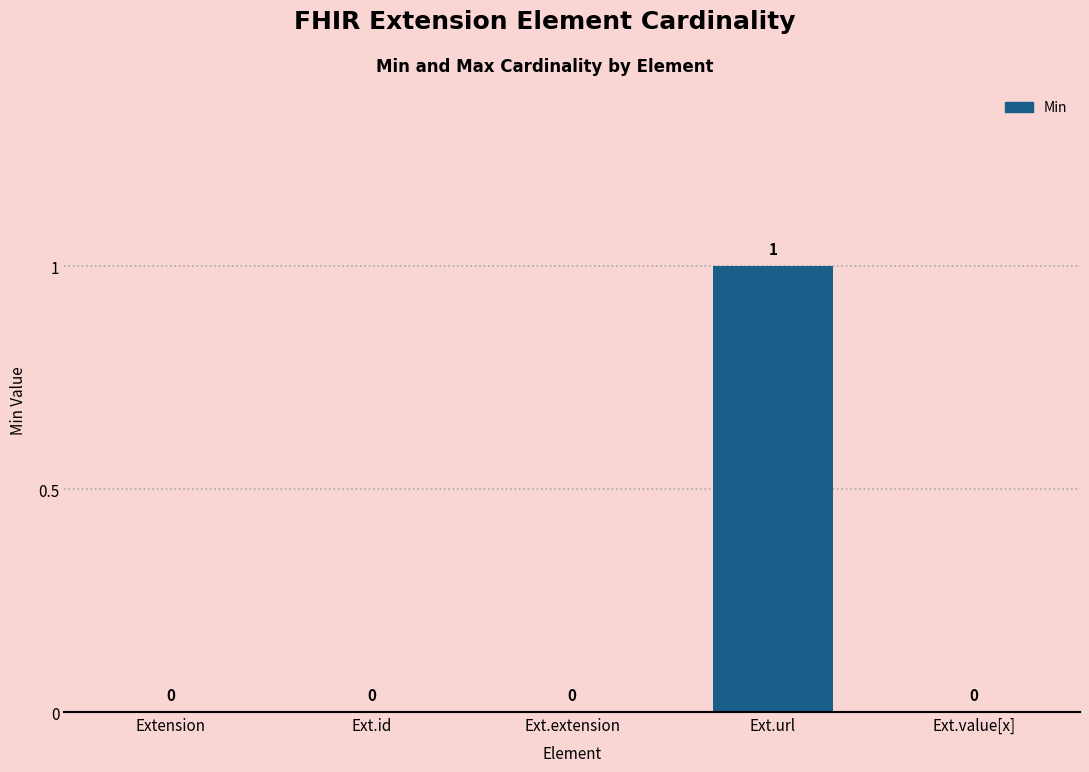

The chart shows a value of 1 at Ext.url. True or false?

True